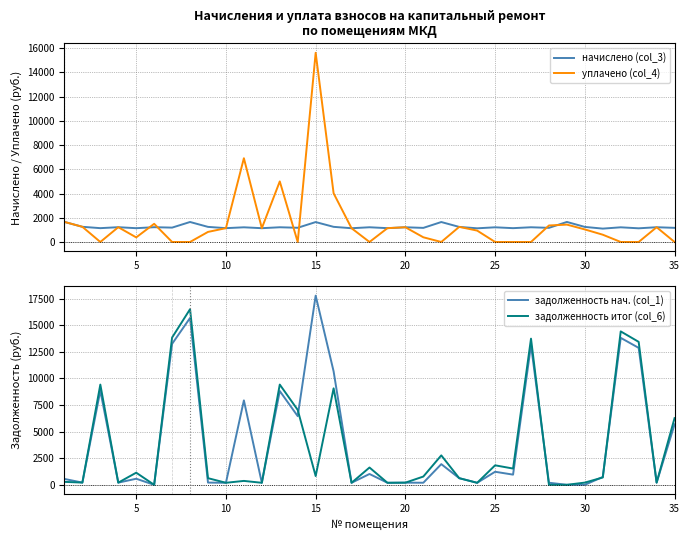

How many values in уплачено (col_4) are above zero?

23